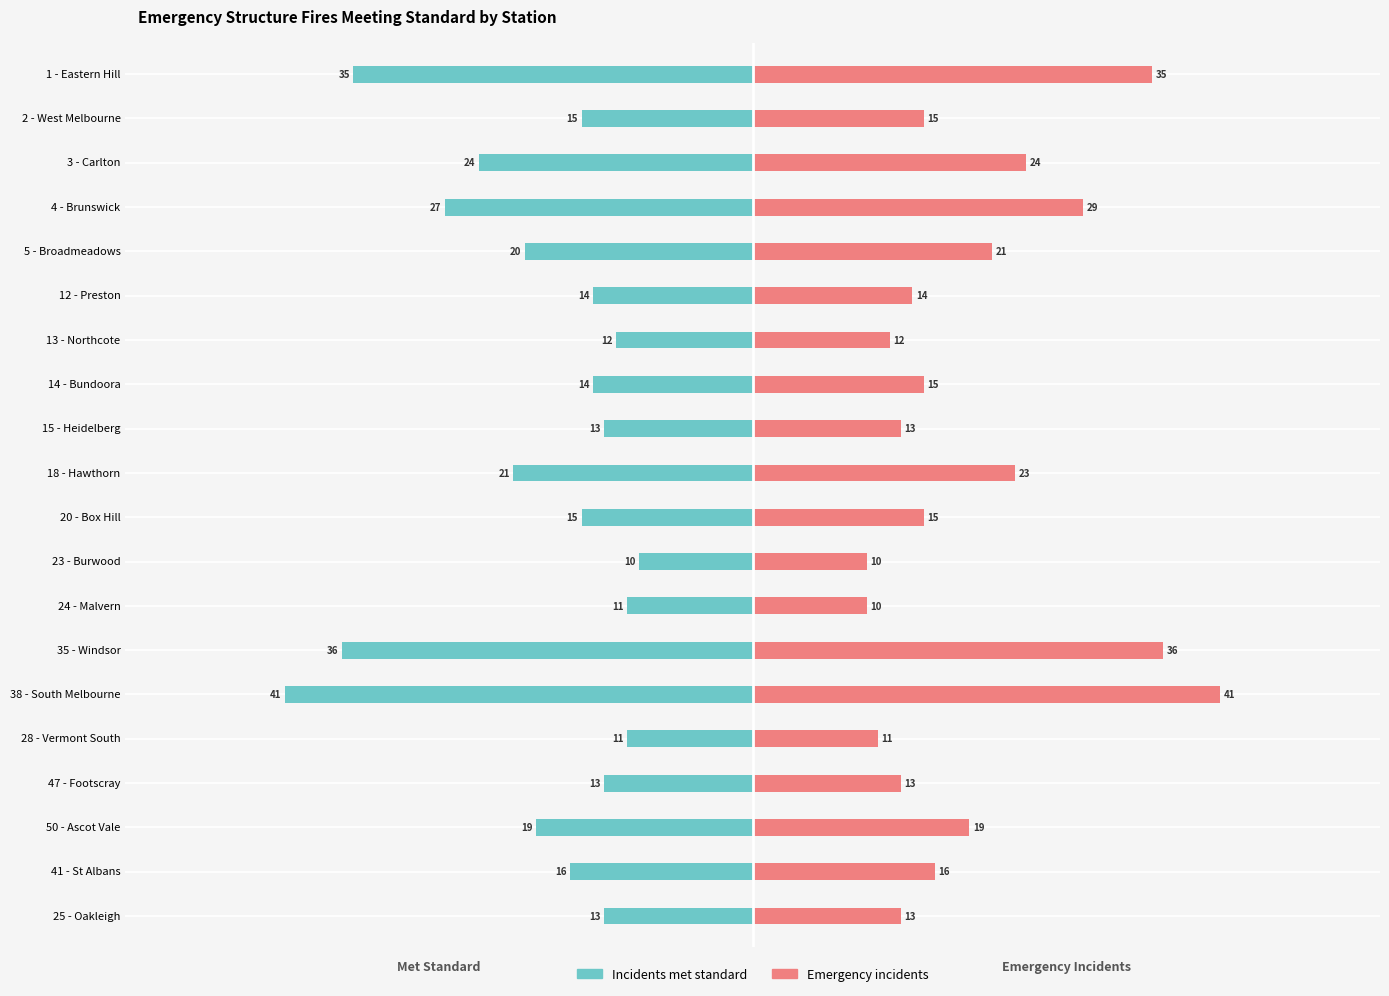

Is the value of Emergency incidents at 20 - Box Hill greater than the value of Incidents met standard at 25 - Oakleigh?

Yes